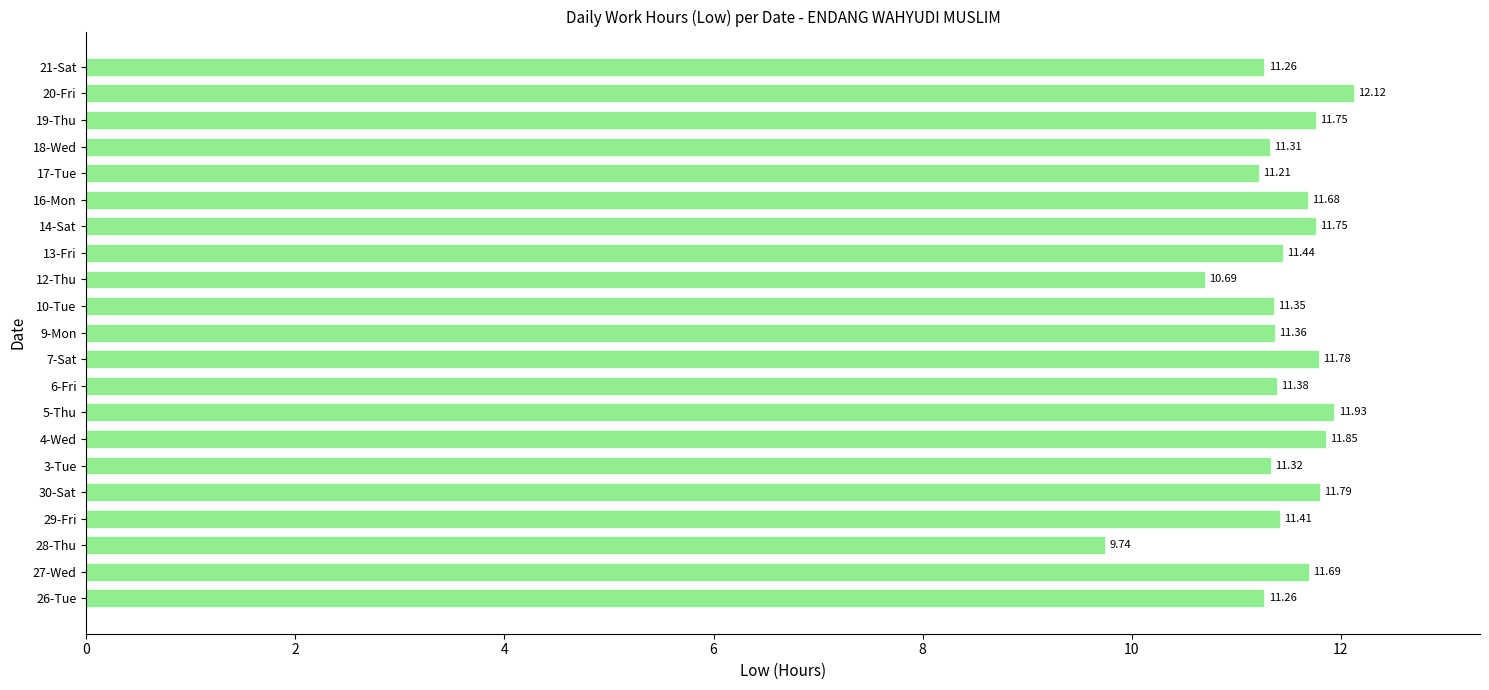

What is the change in value from 29-Fri to 19-Thu?

+0.3